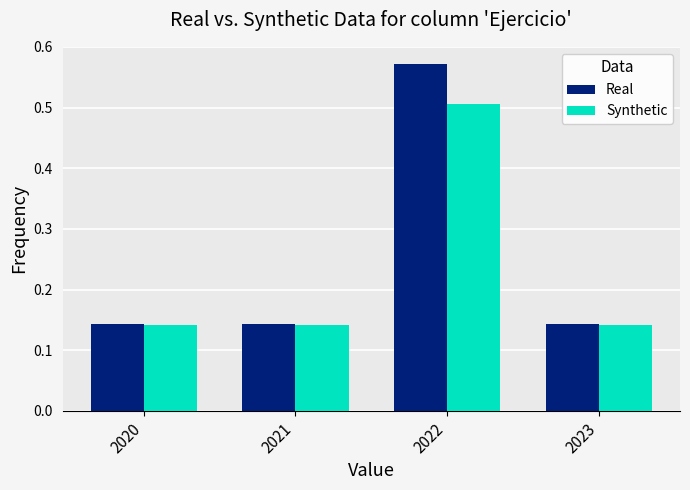

At which label does Synthetic reach its peak?

2022